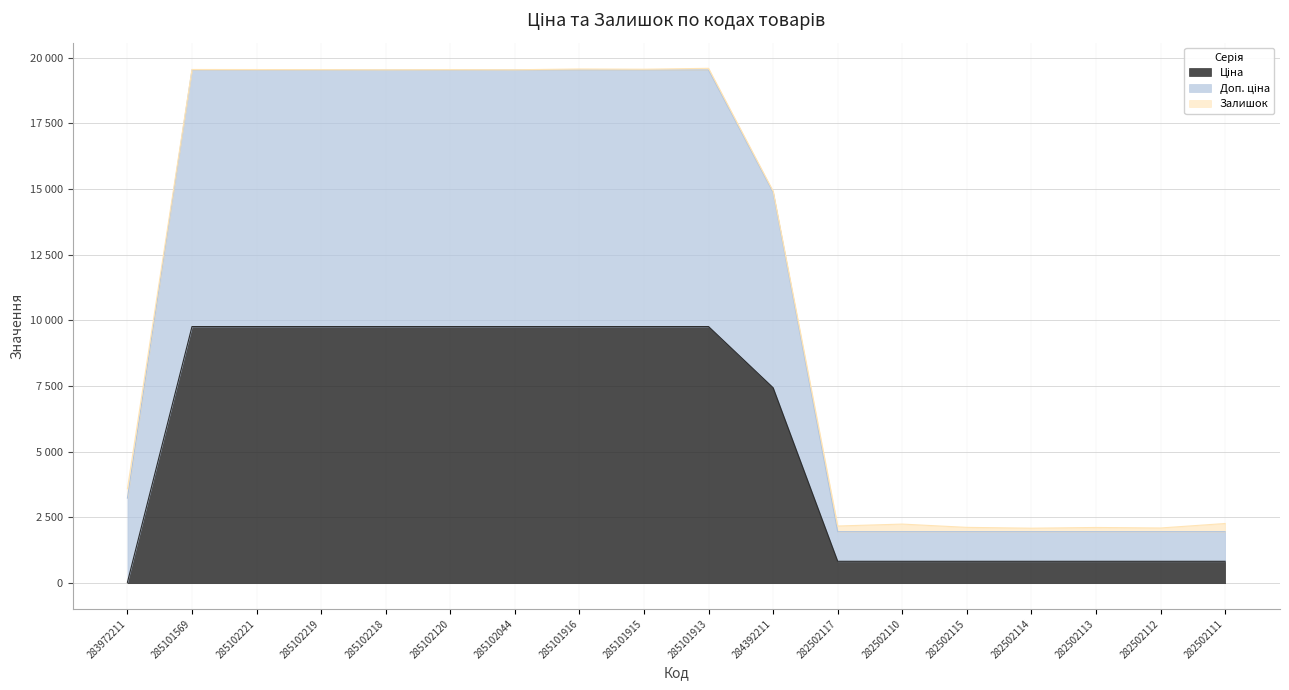

Which category has the highest value in the Доп. ціна series?

285101913